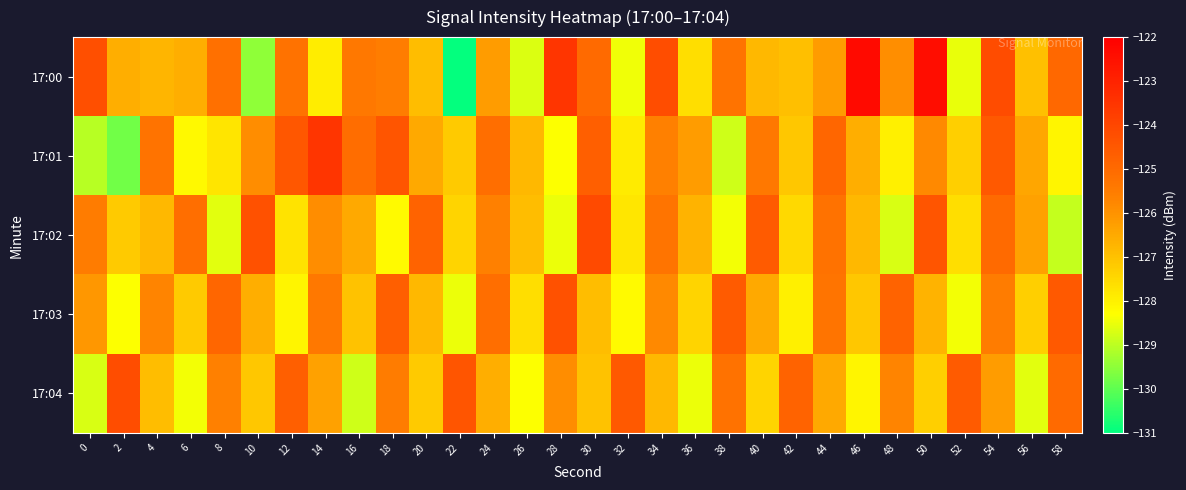

Reading left to right, list all the values displayed in this chart.

17:00: 0=-124.2	2=-126.6	4=-126.7	6=-126.6	8=-125.2	10=-129.5	12=-125.2	14=-127.9	16=-125.4	18=-125.5	20=-126.9	22=-131.0	24=-126.2	26=-128.7	28=-123.5	30=-125.0	32=-128.4	34=-124.2	36=-127.6	38=-125.2	40=-126.8	42=-126.9	44=-126.2	46=-122.3	48=-125.9	50=-122.4	52=-128.5	54=-124.2	56=-127.0	58=-124.9
17:01: 0=-129.0	2=-129.8	4=-125.2	6=-128.2	8=-127.8	10=-125.9	12=-124.5	14=-123.5	16=-125.1	18=-124.4	20=-126.5	22=-127.2	24=-125.1	26=-126.8	28=-128.3	30=-124.7	32=-127.9	34=-125.6	36=-126.2	38=-128.8	40=-125.4	42=-127.1	44=-124.9	46=-126.6	48=-128.0	50=-125.8	52=-127.3	54=-124.5	56=-126.4	58=-128.1
17:02: 0=-125.5	2=-127.2	4=-126.8	6=-125.1	8=-128.6	10=-124.3	12=-127.7	14=-125.9	16=-126.5	18=-128.2	20=-124.8	22=-127.4	24=-125.6	26=-126.9	28=-128.5	30=-124.1	32=-127.8	34=-125.3	36=-126.7	38=-128.4	40=-124.6	42=-127.5	44=-125.2	46=-126.8	48=-128.7	50=-124.4	52=-127.6	54=-125.0	56=-126.3	58=-128.9
17:03: 0=-126.1	2=-128.3	4=-125.7	6=-127.2	8=-124.9	10=-126.6	12=-128.1	14=-125.4	16=-127.0	18=-124.7	20=-126.8	22=-128.5	24=-125.1	26=-127.6	28=-124.3	30=-126.9	32=-128.2	34=-125.8	36=-127.4	38=-124.6	40=-126.5	42=-128.0	44=-125.3	46=-127.1	48=-124.8	50=-126.7	52=-128.4	54=-125.5	56=-127.3	58=-124.5
17:04: 0=-128.7	2=-124.2	4=-126.9	6=-128.4	8=-125.6	10=-127.1	12=-124.7	14=-126.3	16=-128.8	18=-125.5	20=-127.2	22=-124.4	24=-126.6	26=-128.3	28=-125.9	30=-127.0	32=-124.5	34=-126.8	36=-128.5	38=-125.2	40=-127.4	42=-124.8	44=-126.5	46=-128.1	48=-125.7	50=-127.3	52=-124.6	54=-126.2	56=-128.6	58=-125.0